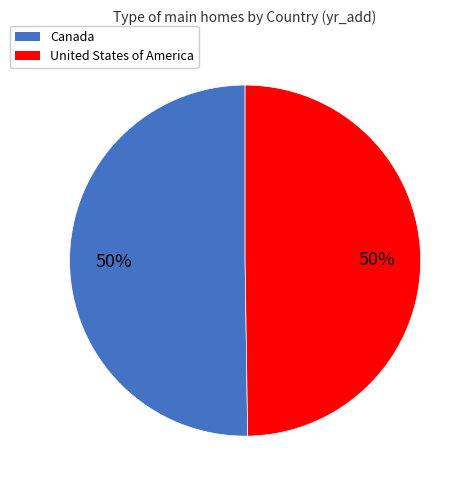

Combined, do United States of America and Canada account for over 50%?

Yes